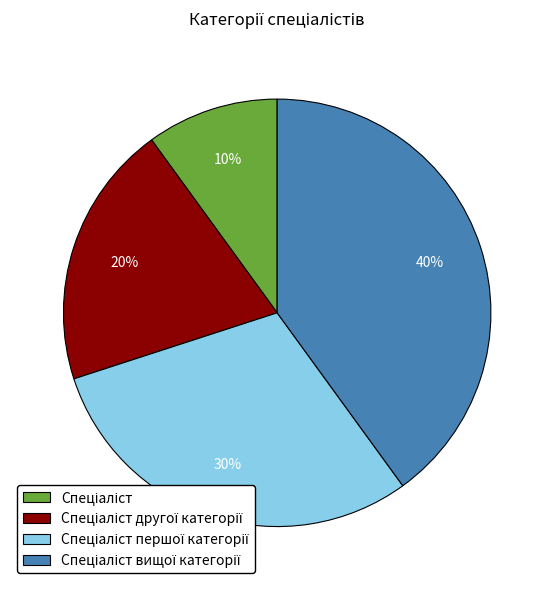

Is there any slice that represents more than half of the pie?

No